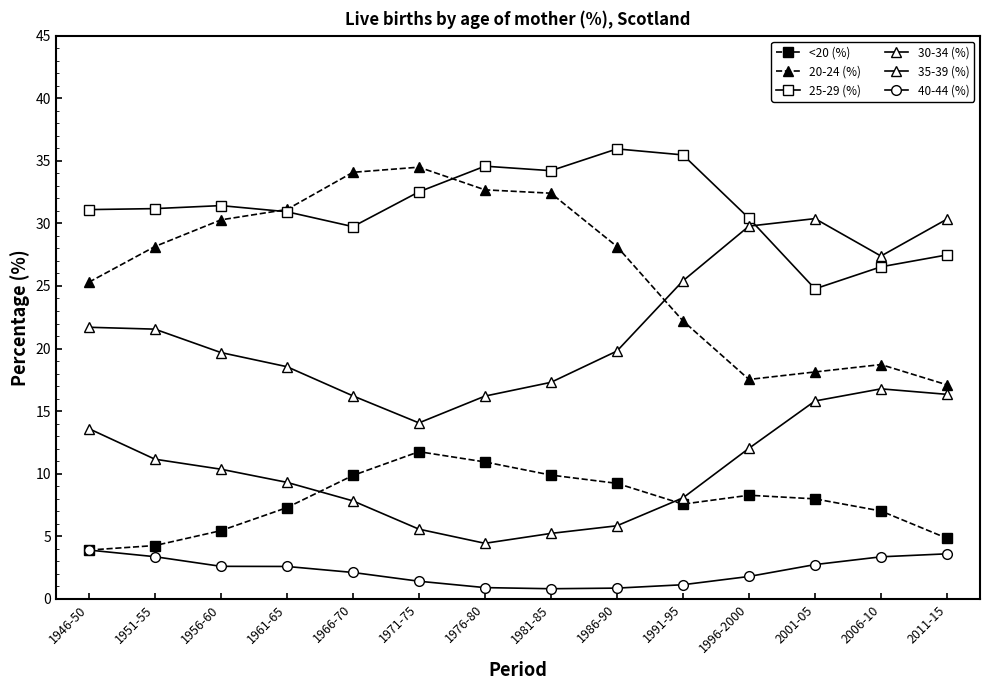

How many values in the 35-39 (%) series exceed 10?

7